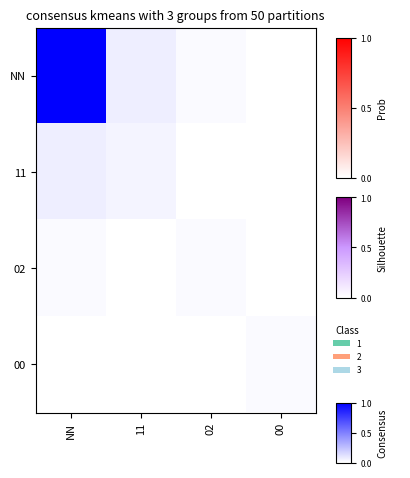

Reading right to left, what are all the values shown in this chart?

NN: 00=0.0	02=0.0	11=0.1	NN=1.0
11: 00=0.0	02=0.0	11=0.0	NN=0.1
02: 00=0.0	02=0.0	11=0.0	NN=0.0
00: 00=0.0	02=0.0	11=0.0	NN=0.0